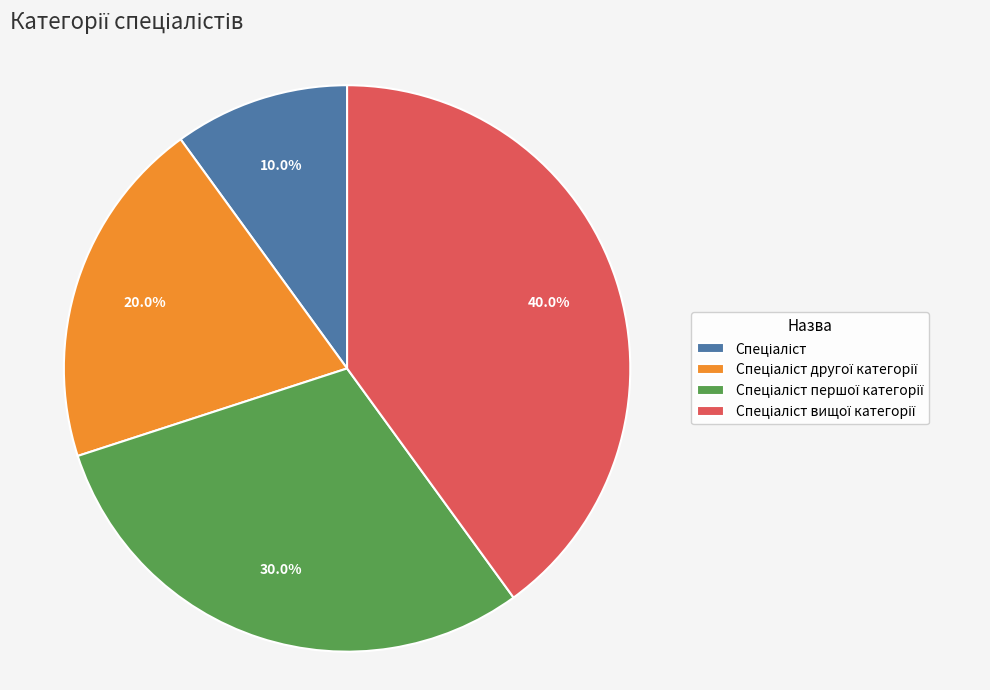

Is there a majority slice in this chart?

No